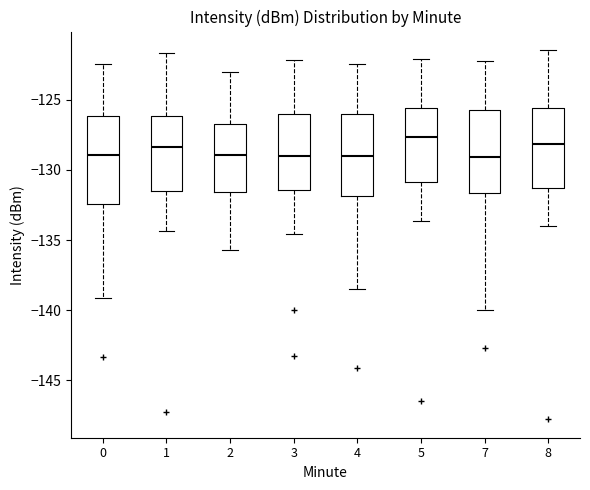

Reading left to right, read every box against the y-axis: the position of its median line, the range the box covers, and the ends of its whiskers. The values are not printed on the chart, so give them approximately, as read against the axis.

0: median -129.0, box -132.5 to -126.0, whiskers -139.0 to -122.5
1: median -128.5, box -131.5 to -126.0, whiskers -134.5 to -121.5
2: median -129.0, box -131.5 to -126.5, whiskers -135.5 to -123.0
3: median -129.0, box -131.5 to -126.0, whiskers -134.5 to -122.0
4: median -129.0, box -132.0 to -126.0, whiskers -138.5 to -122.5
5: median -127.5, box -131.0 to -125.5, whiskers -133.5 to -122.0
7: median -129.0, box -131.5 to -125.5, whiskers -140.0 to -122.0
8: median -128.0, box -131.5 to -125.5, whiskers -134.0 to -121.5